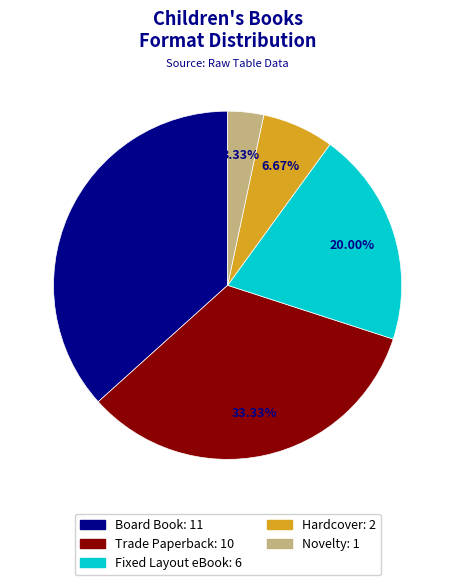

Is there a majority slice in this chart?

No